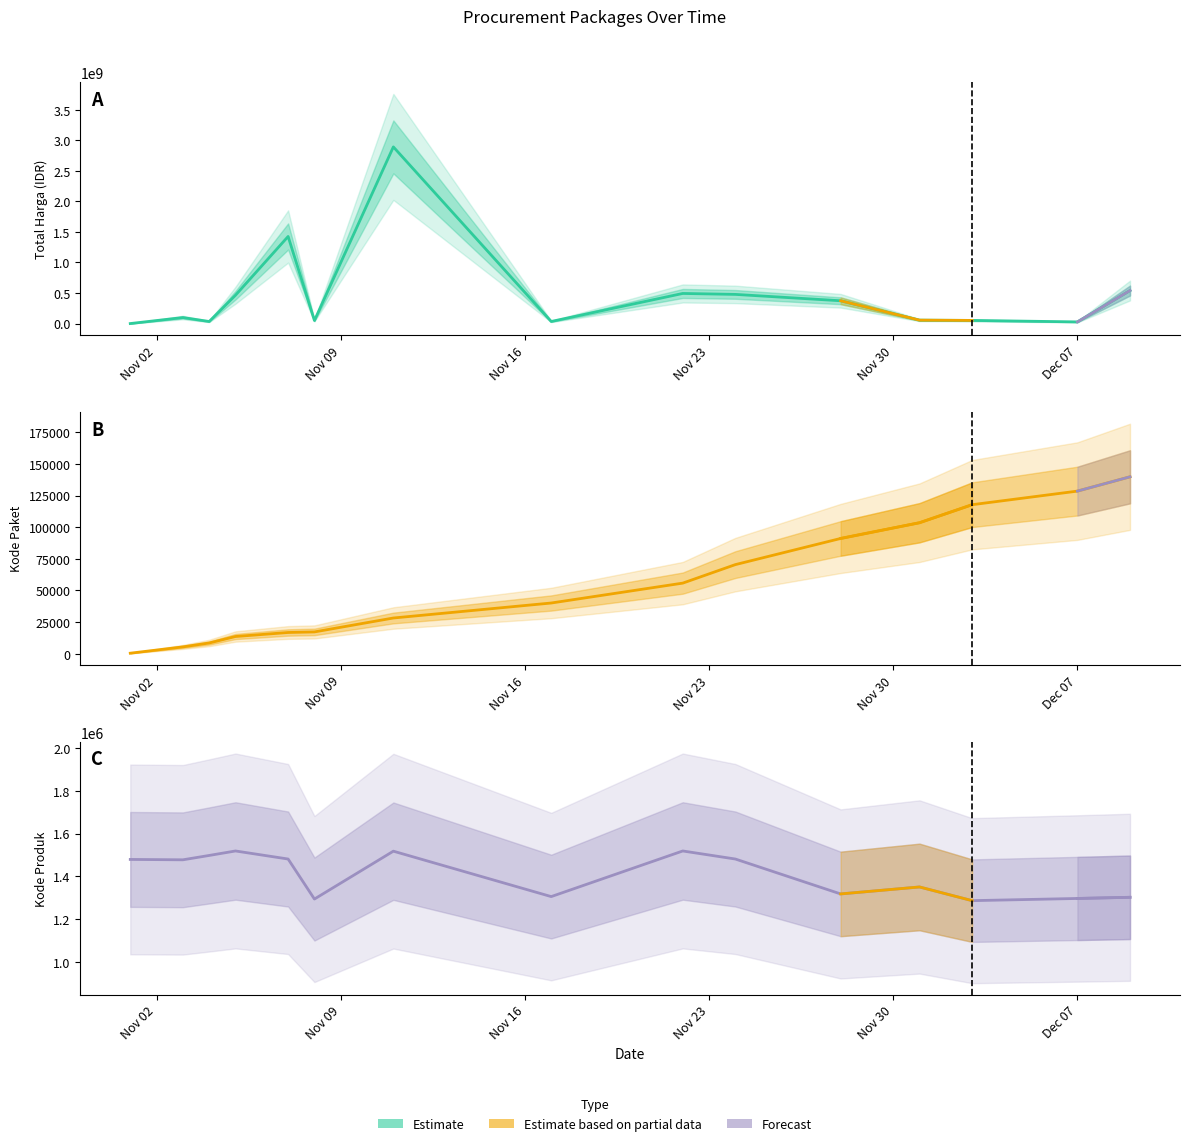

Count the number of data series in this chart.

3